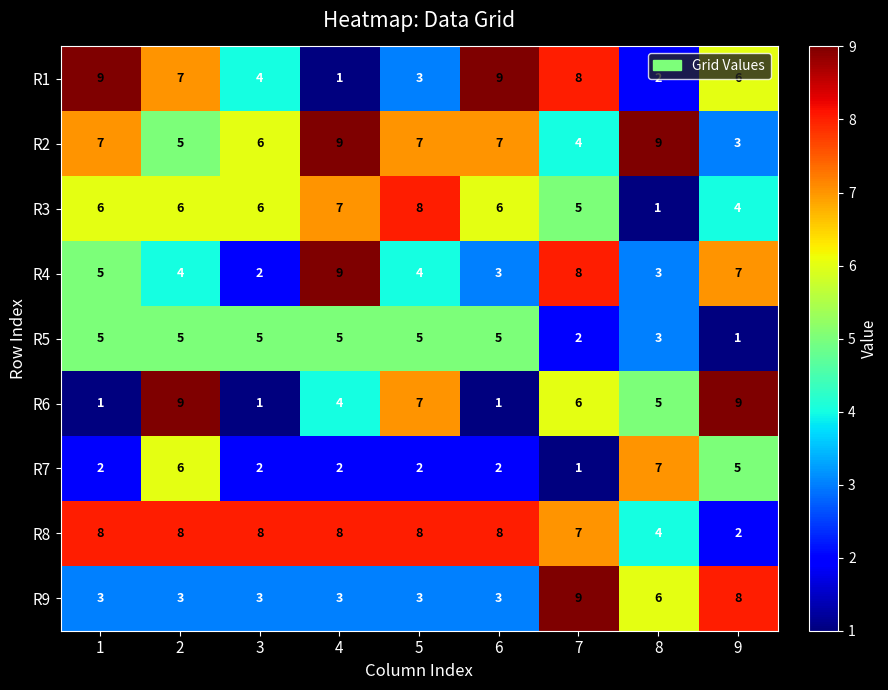

Rank the series at 9 from lowest to highest value.

R5, R8, R2, R3, R7, R1, R4, R9, R6